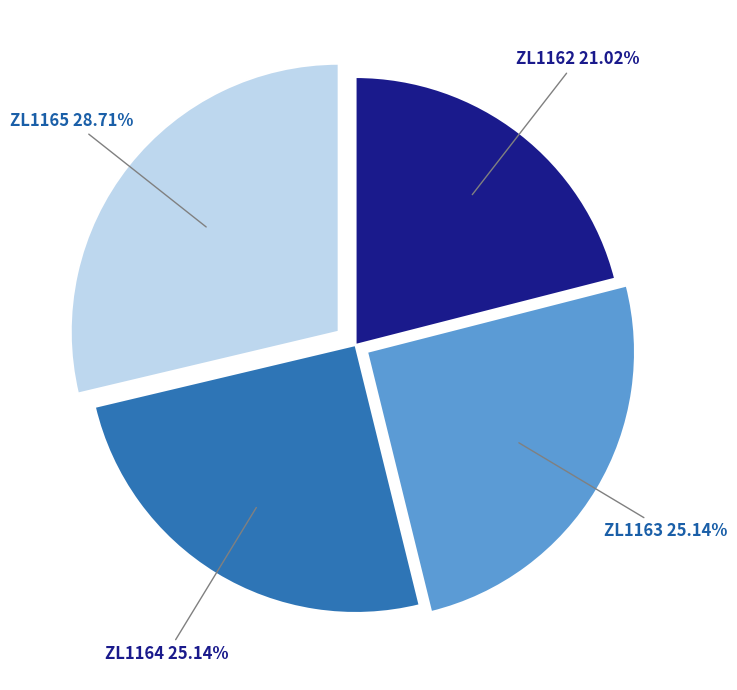

Is there a majority slice in this chart?

No